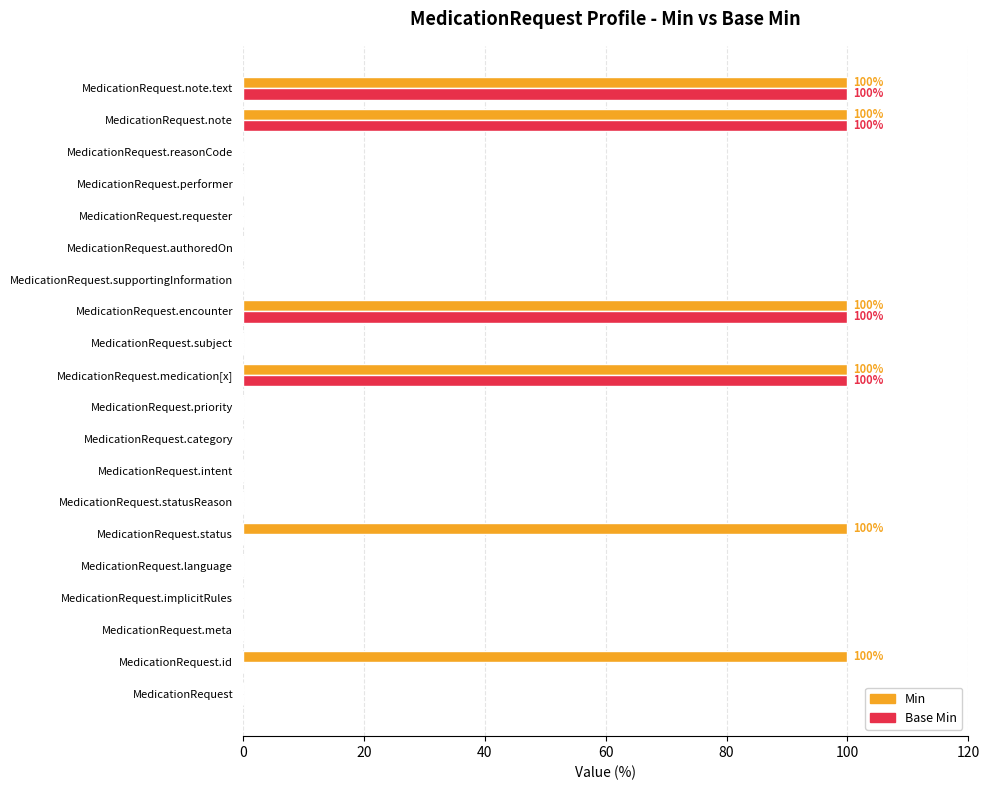

What are all the series names shown in the legend?

Min, Base Min